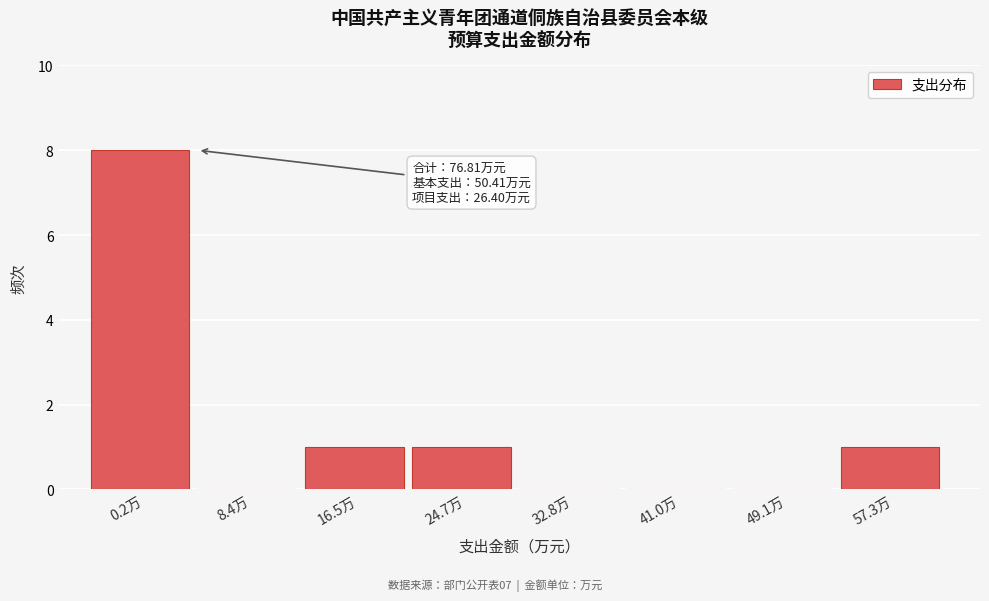

Reading left to right, what are all the values shown in this chart?

0.2万=8	8.4万=0	16.5万=1	24.7万=1	32.8万=0	41.0万=0	49.1万=0	57.3万=1